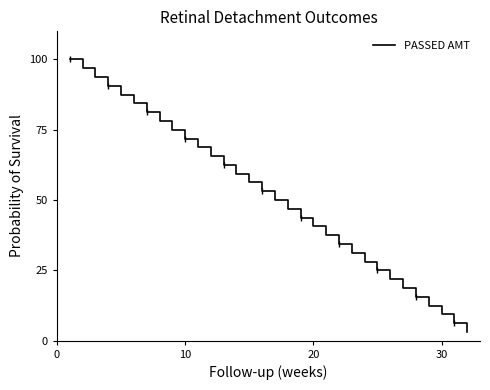

What is the difference between the maximum and second lowest values?

93.8